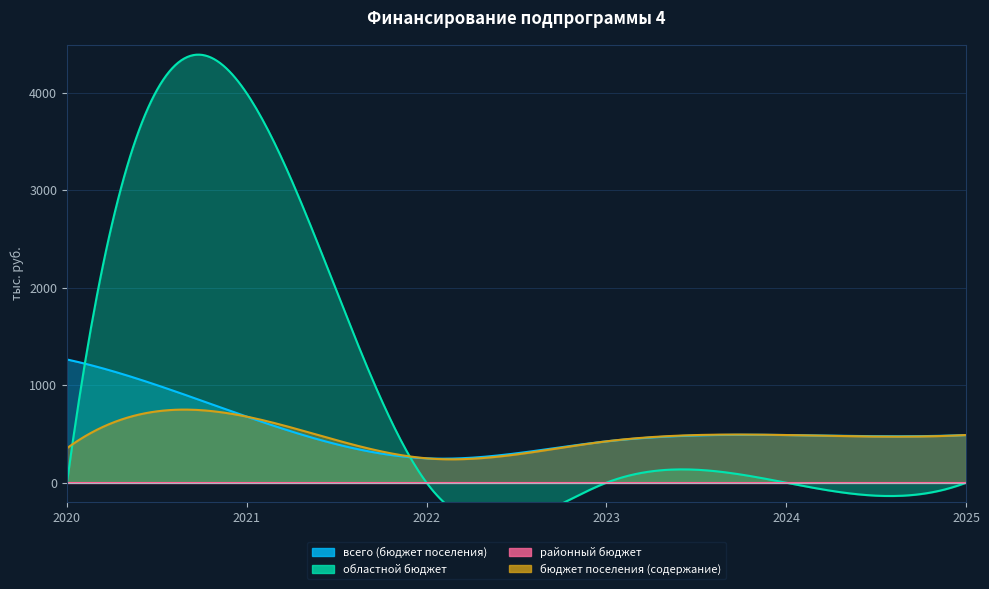

What is the difference between the maximum and minimum values in the всего (бюджет поселения) series?

1014.0